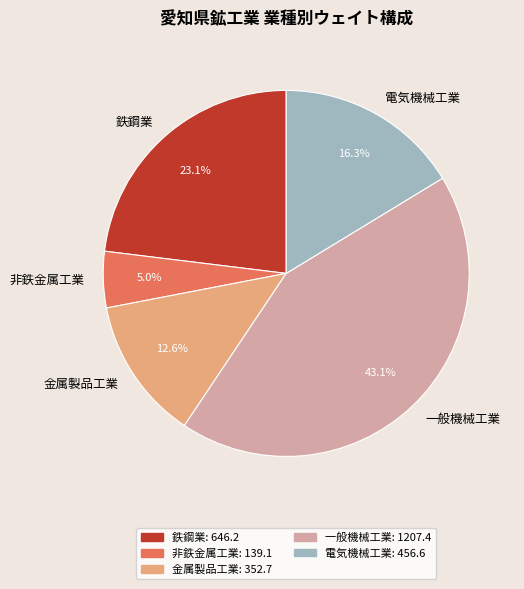

Between 非鉄金属工業 and 鉄鋼業, which is larger?

鉄鋼業